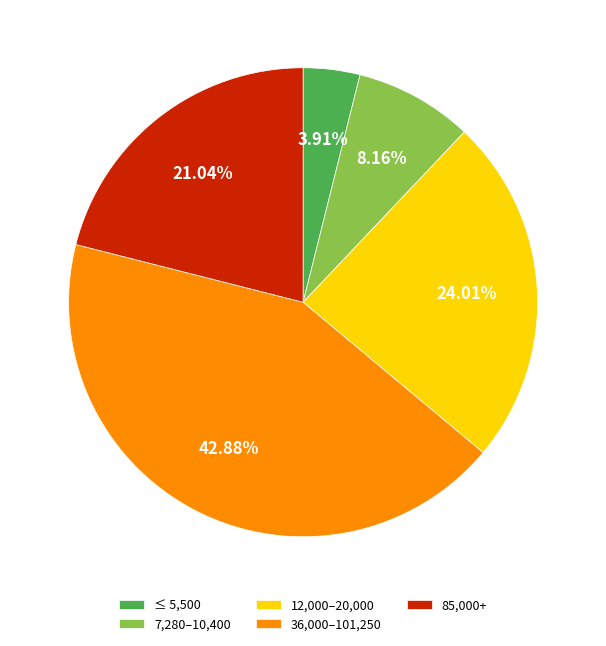

How many segments does this pie chart have?

5